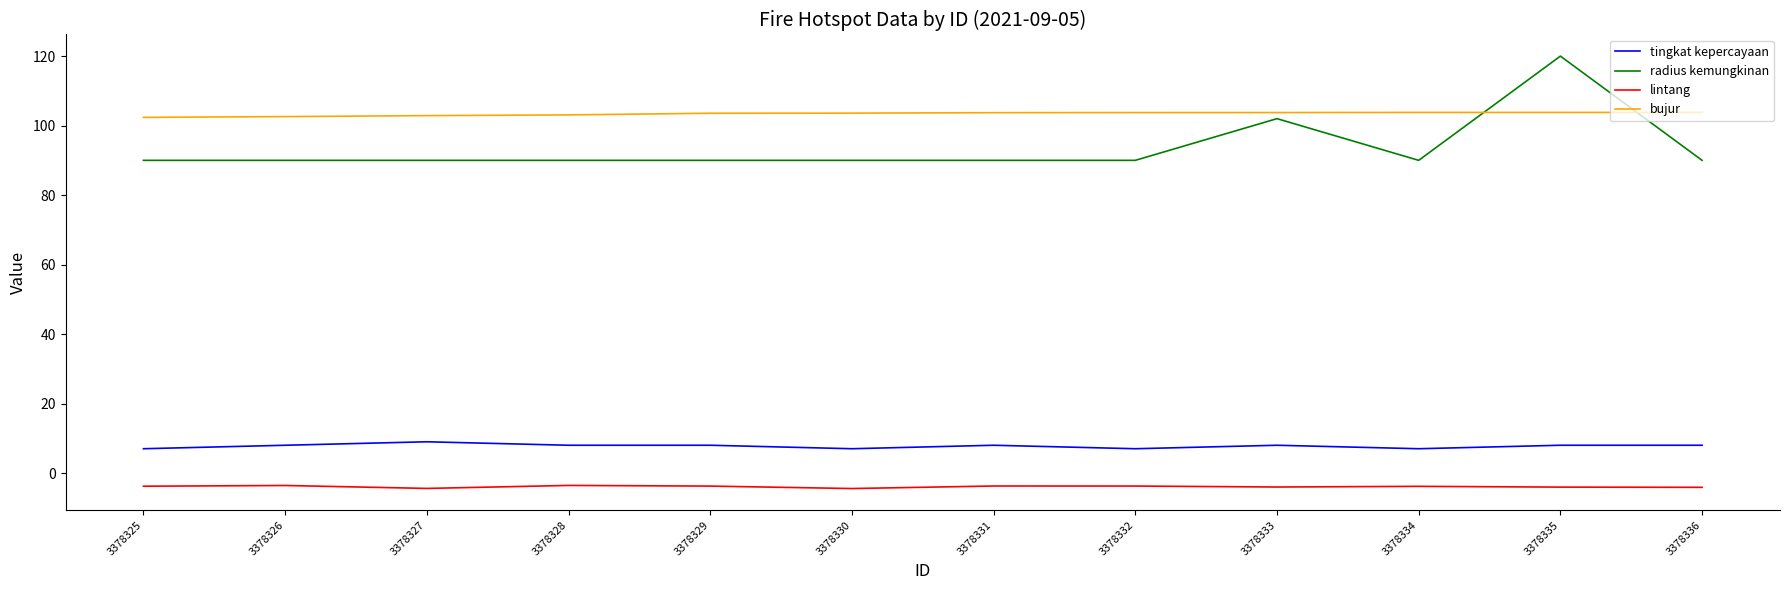

What is the highest value of the radius kemungkinan series?

120.0